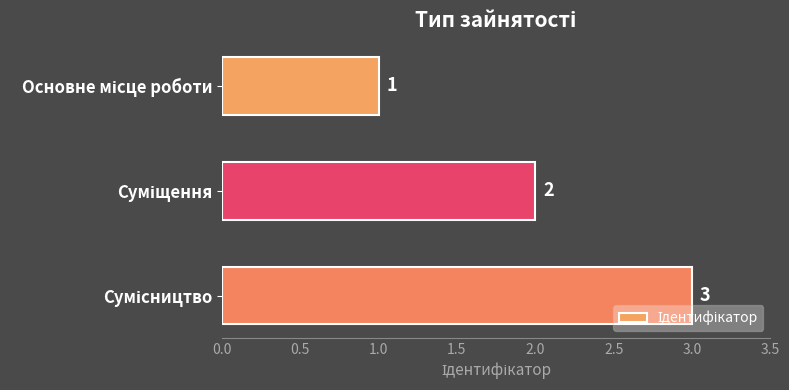

What is the difference between the maximum and second lowest values?

1